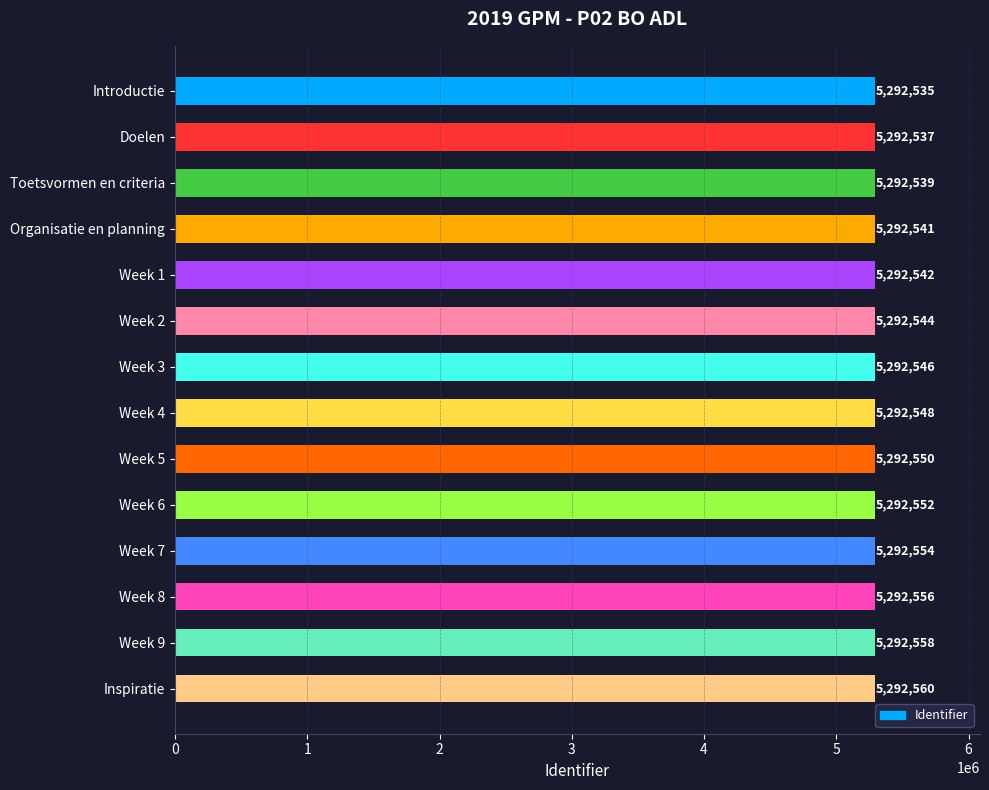

Is it true that the value at Week 7 is 5292554?

True